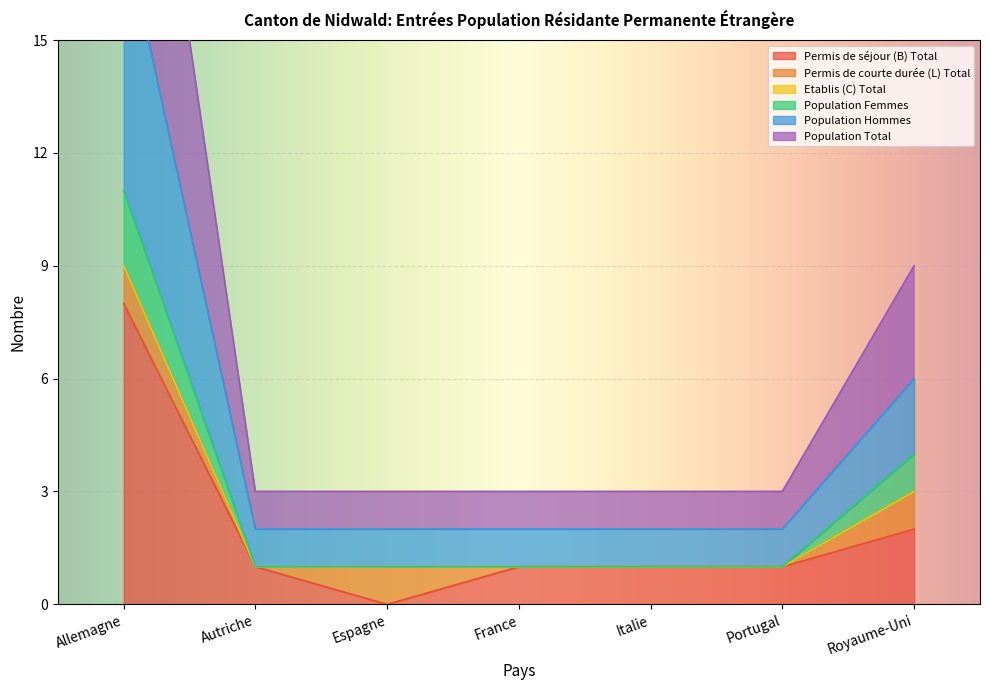

Rank the series at Allemagne from highest to lowest value.

Population résidante Total, Permis de séjour (B) Total, Population résidante Total Hommes, Population résidante Total Femmes, Permis de courte durée (L) Total, Etablis (C) Total